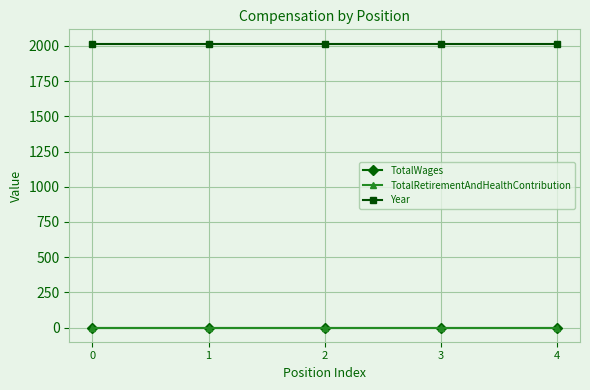

Which series changed the most between 3 and 4?

TotalWages